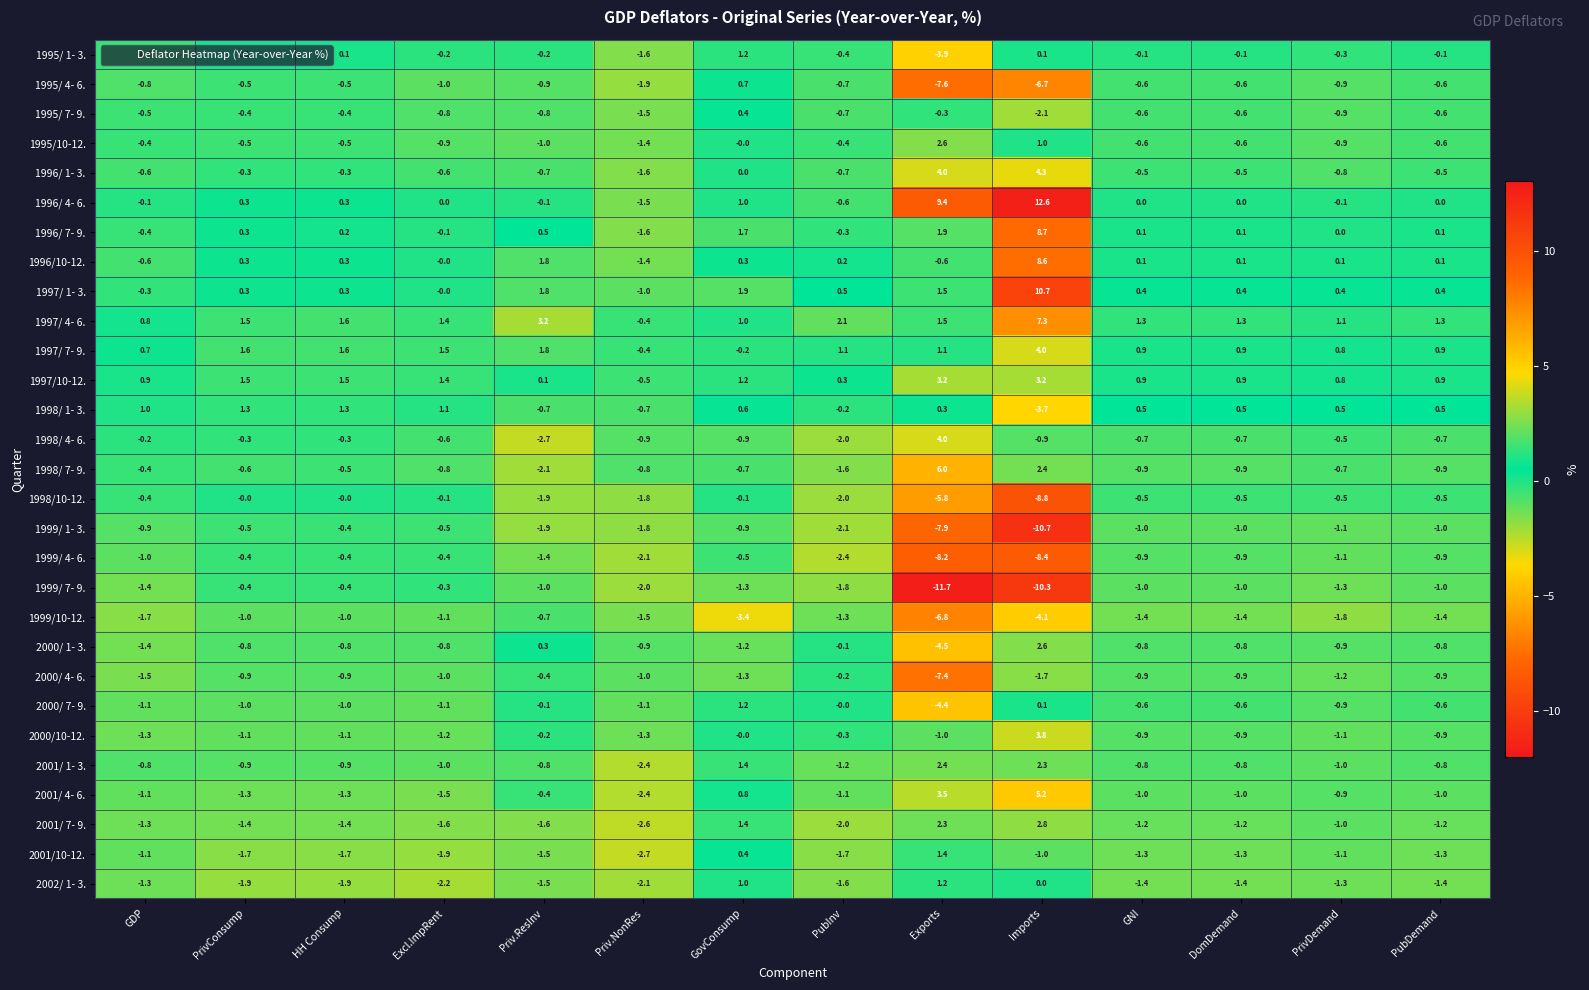

The 1996/ 4- 6. series shows -7.5 at Excl.ImpRent. True or false?

False